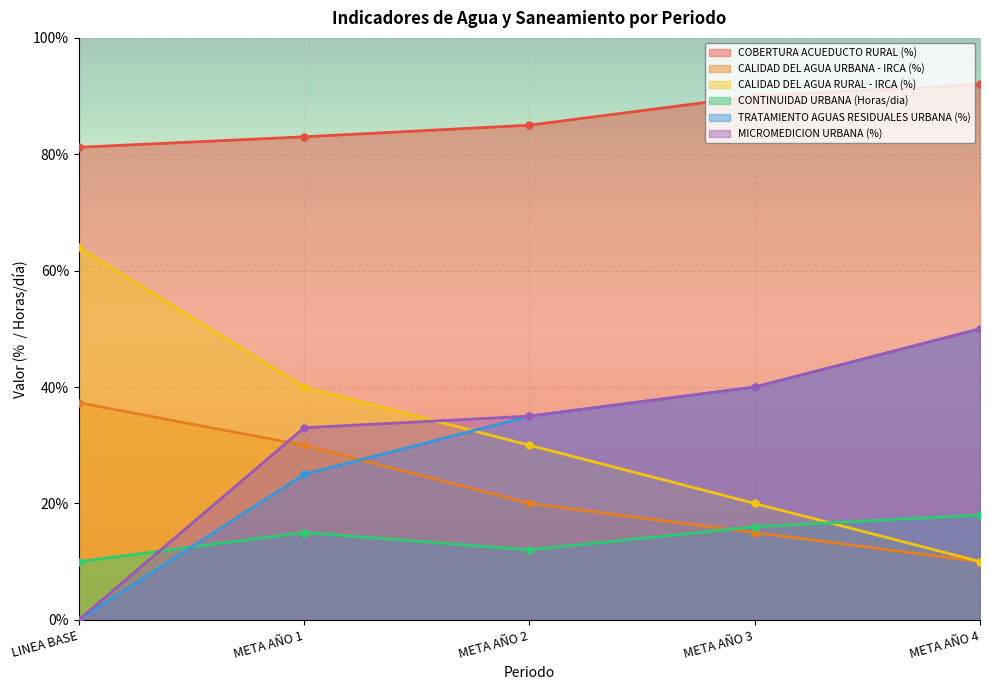

List the labels in order of COBERTURA ACUEDUCTO RURAL (%) value, largest first.

META AÑO 4, META AÑO 3, META AÑO 2, META AÑO 1, LINEA BASE